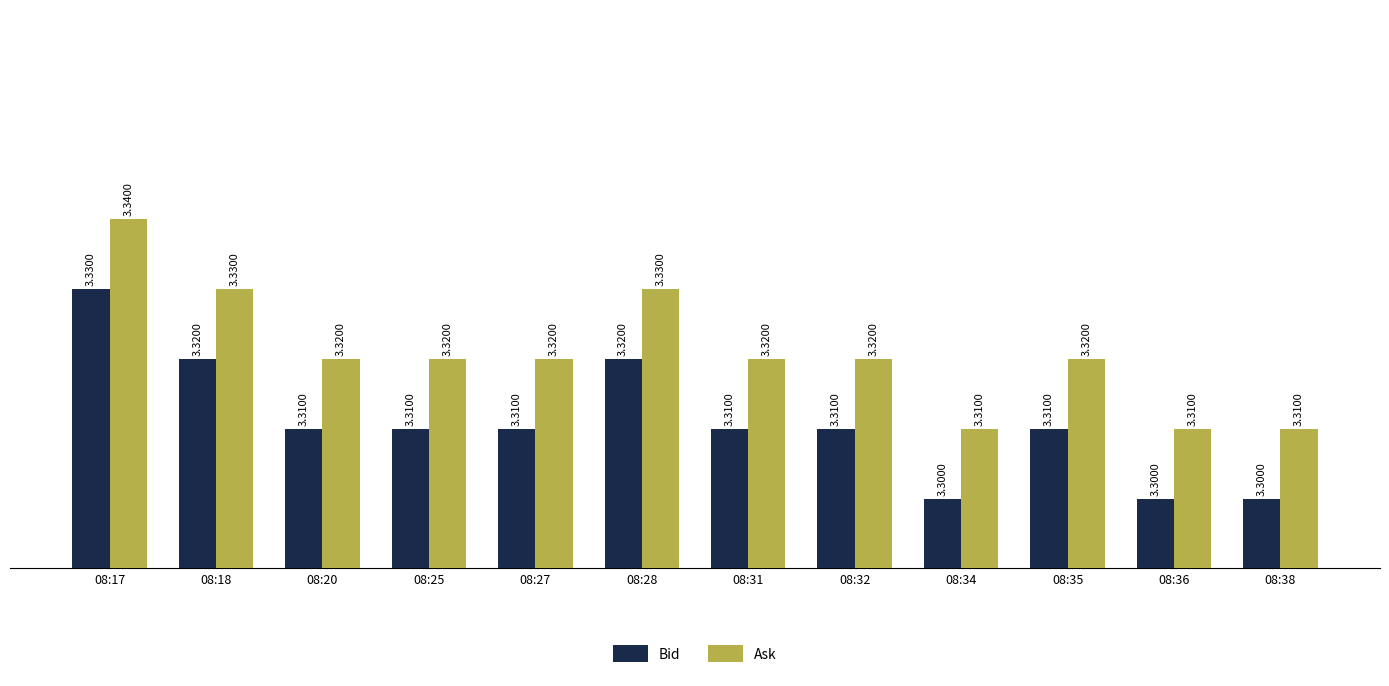

What value does the Ask series have at 08:27?

3.3